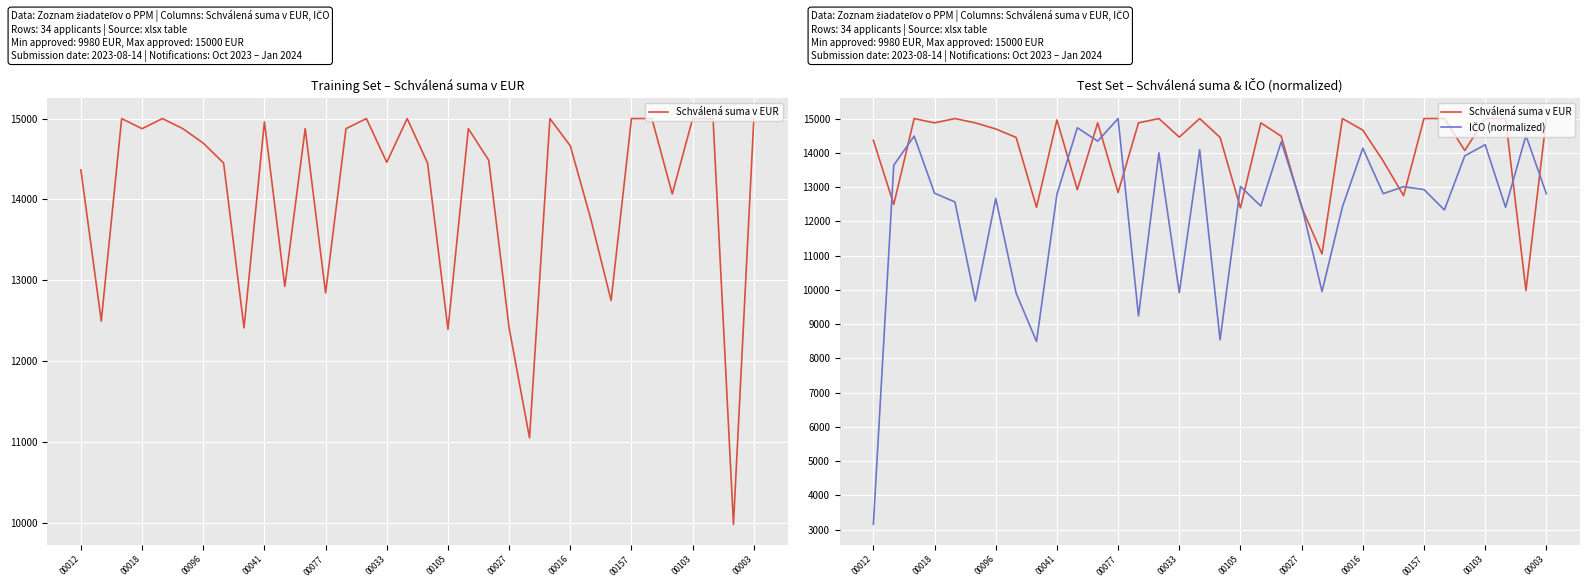

At 26, list the series in order from smallest to largest.

Schválená suma v EUR, IČO (normalized)